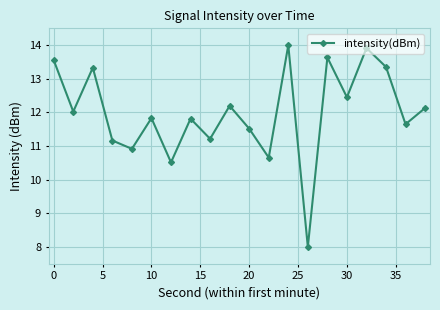

What is the value of the 17th point from the left?

13.9